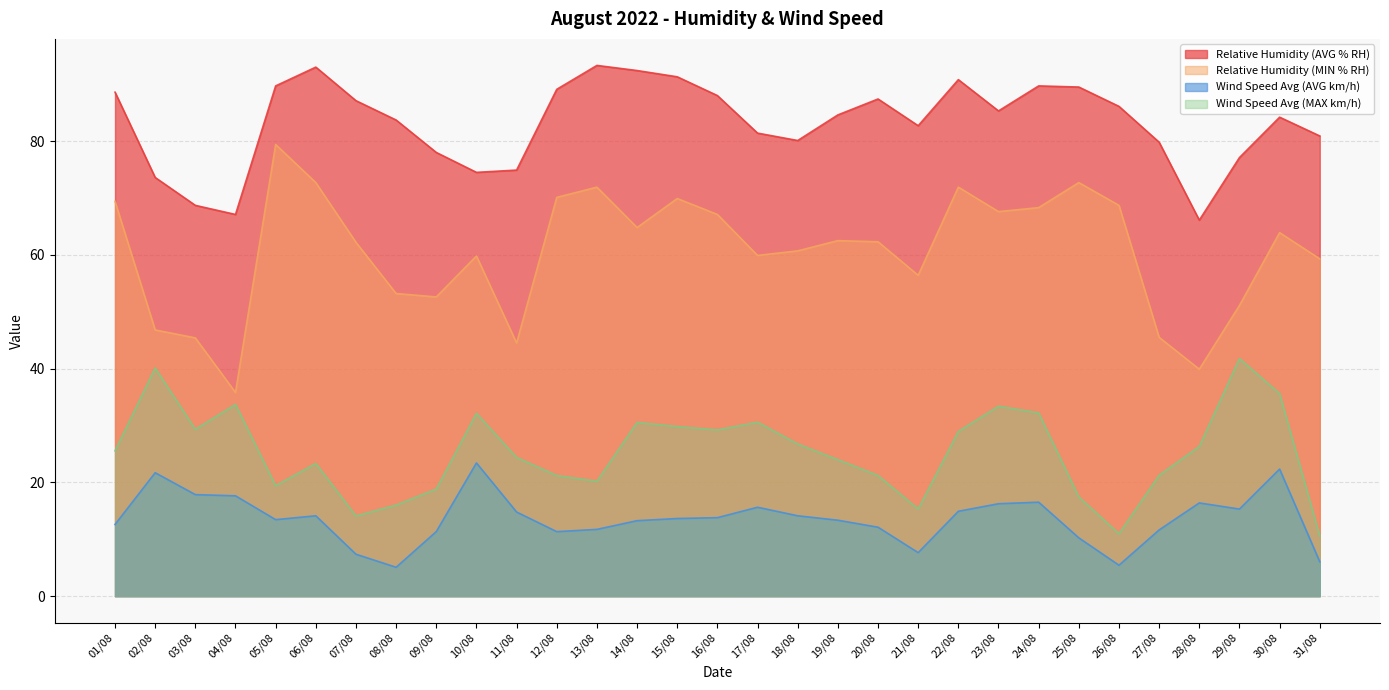

Which category has the highest value in the Relative Humidity (MIN % RH) series?

05/08